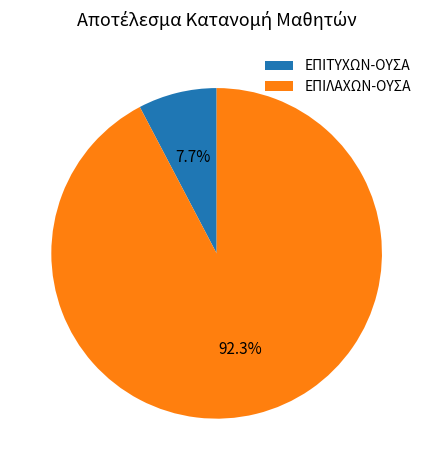

How many segments does this pie chart have?

2